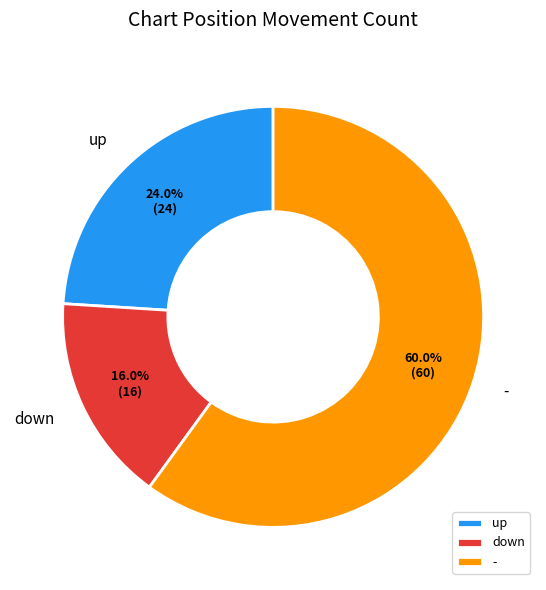

What is the majority slice?

-